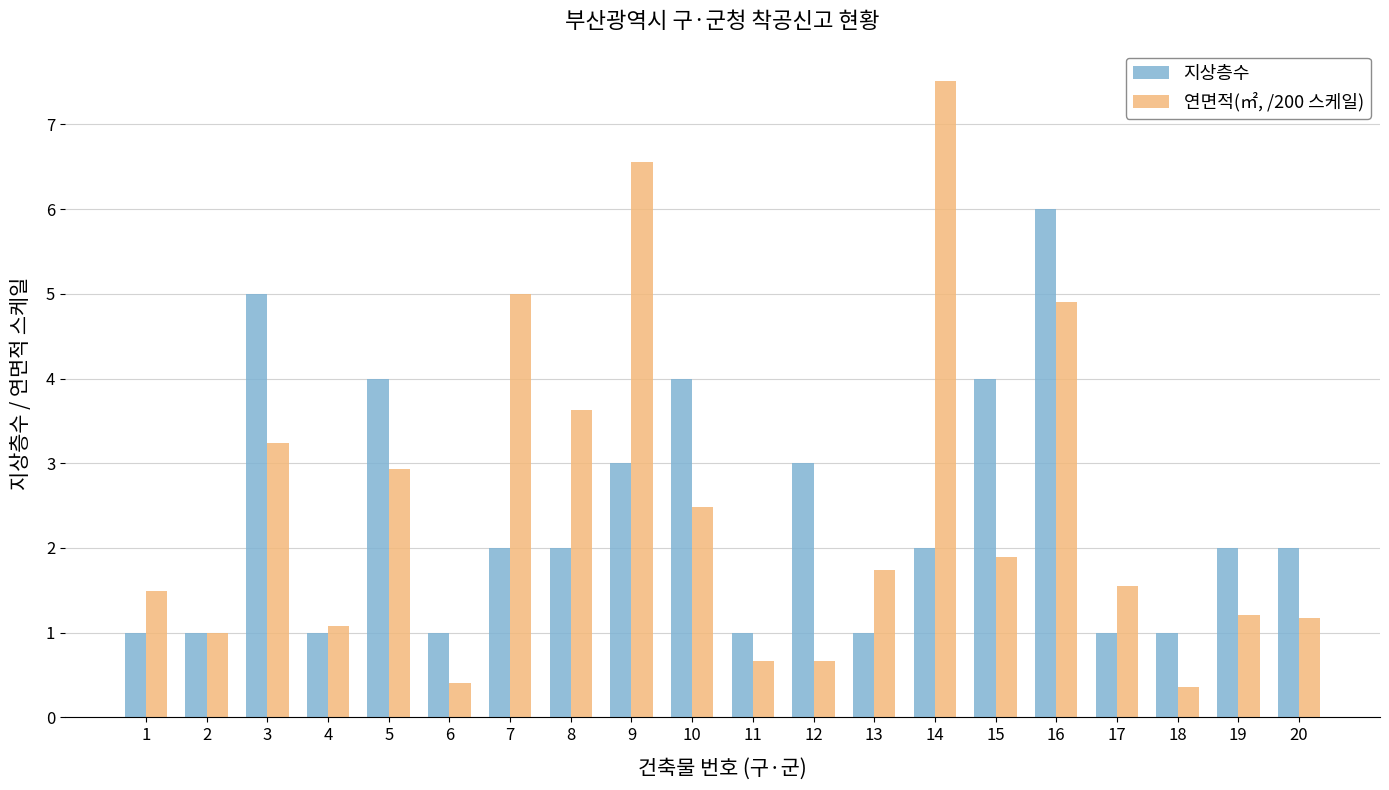

Rank the series at 1 from highest to lowest value.

연면적(㎡, /200 스케일), 지상층수